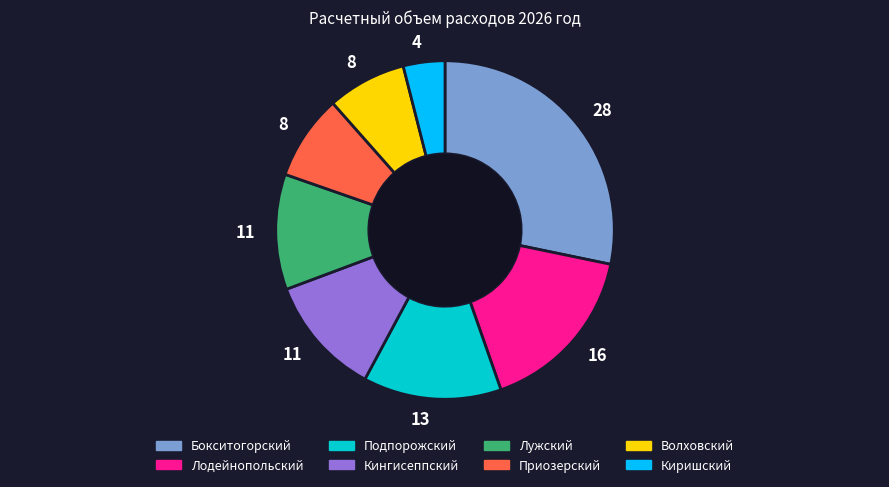

Does Волховский represent more than half of the total?

No